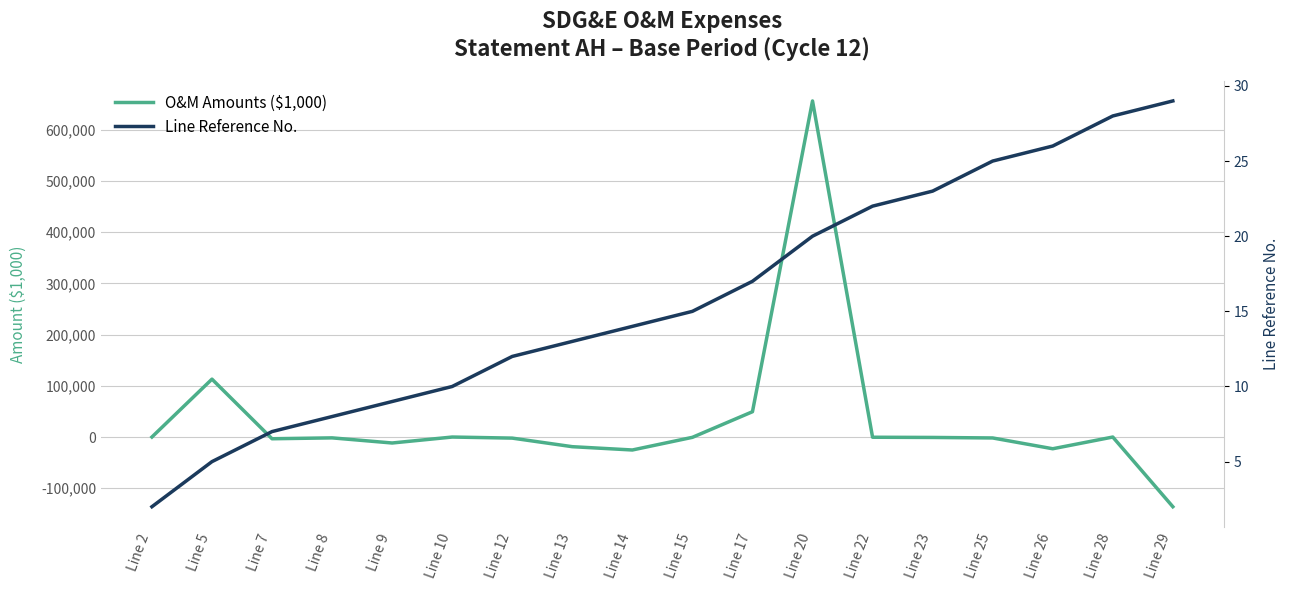

How many values in the Line Reference No. series are below 15?

9